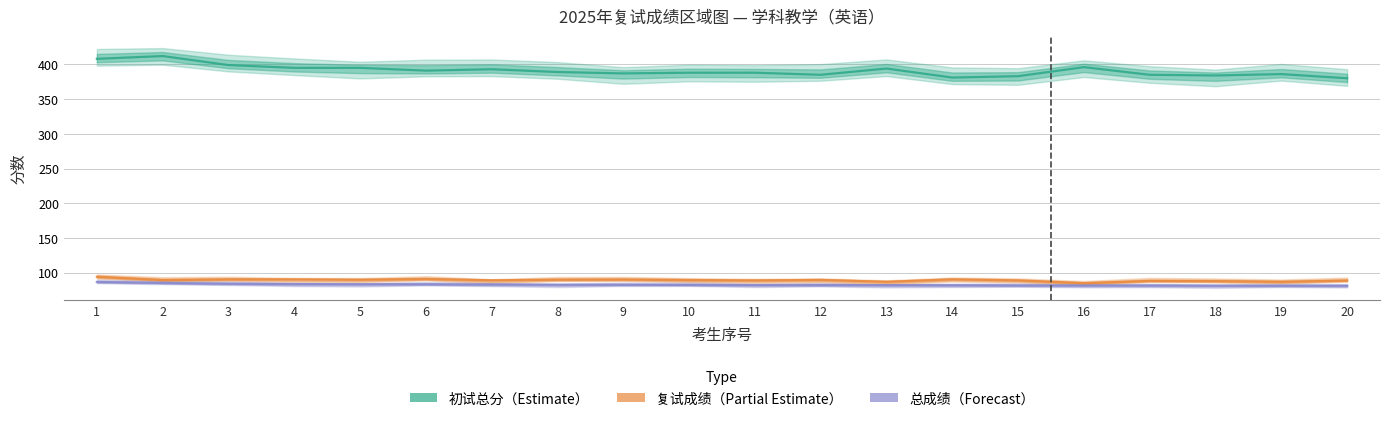

List the labels in order of 复试成绩 value, largest first.

1, 6, 3, 4, 14, 9, 5, 8, 12, 2, 10, 7, 11, 15, 20, 17, 18, 13, 19, 16